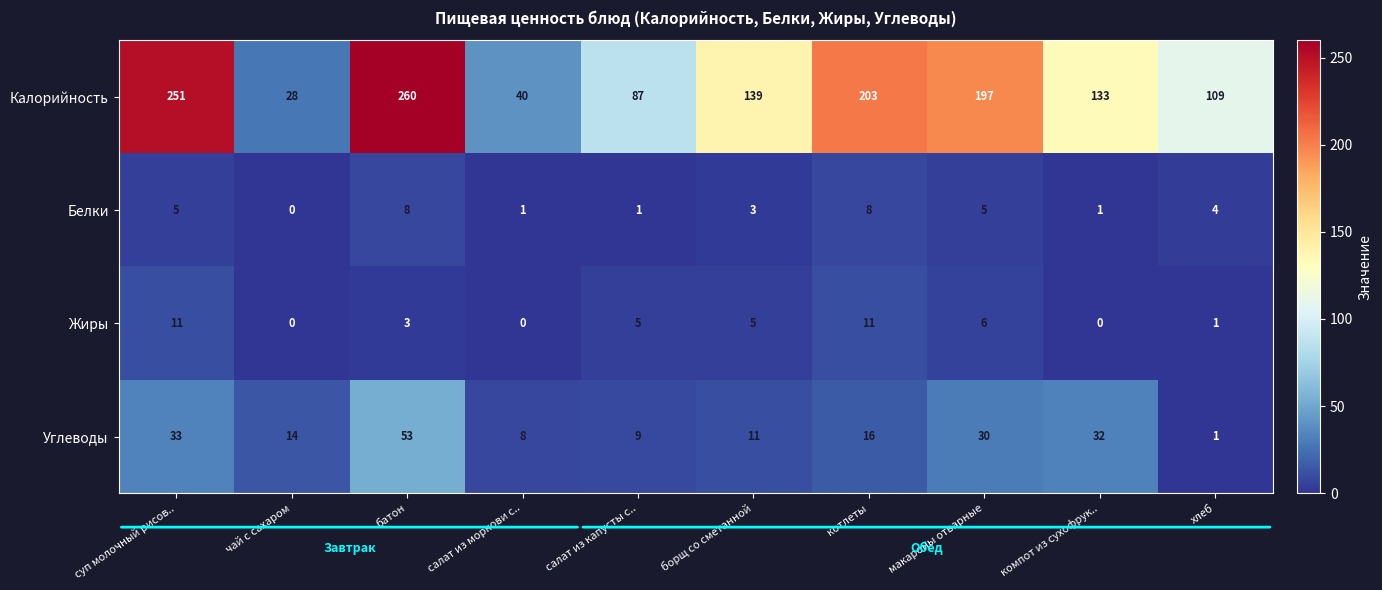

Which category has the lowest value in the Углеводы series?

хлеб